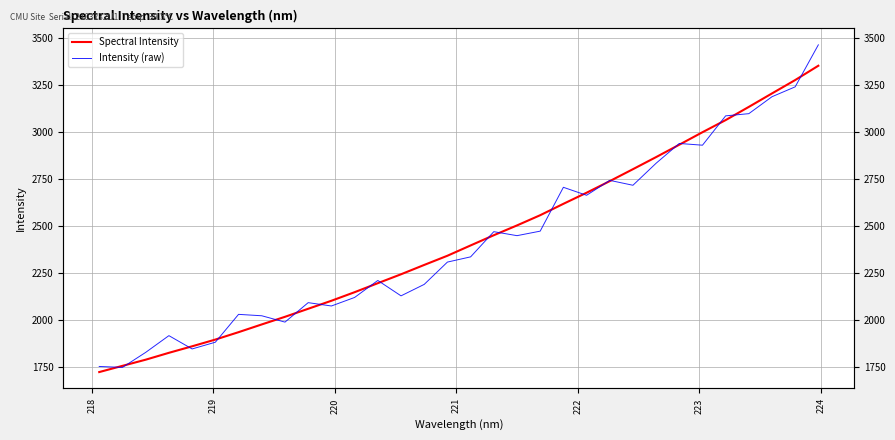

What are all the series names shown in the legend?

Spectral Intensity, Intensity (raw)